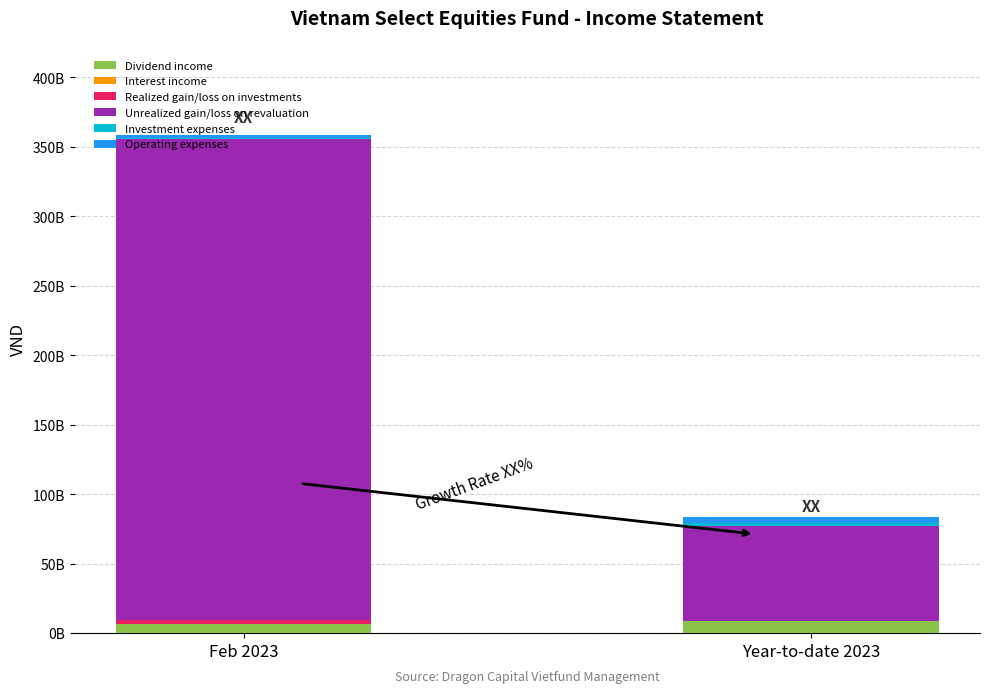

Where is Dividend income nearest to the value 7397811000?

Feb 2023